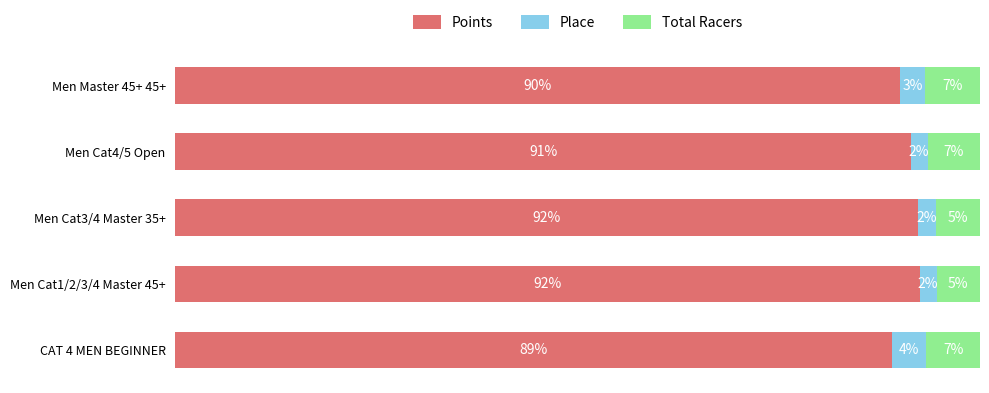

Reading left to right, list all the values displayed in this chart.

Points: 89.0	92.5	92.3	91.4	90.1
Place: 4.3	2.1	2.3	2.1	3.1
Total Racers: 6.7	5.4	5.4	6.5	6.9